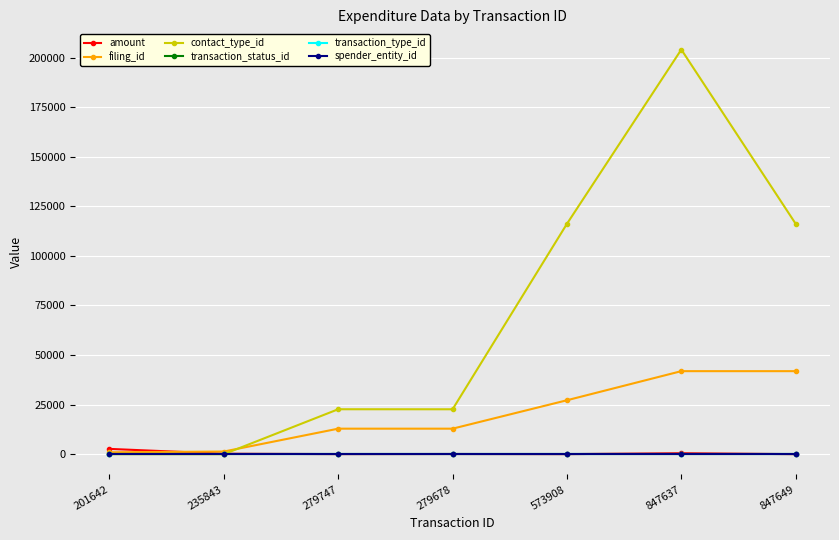

Read the transaction_status_id value at 235843.

2.0